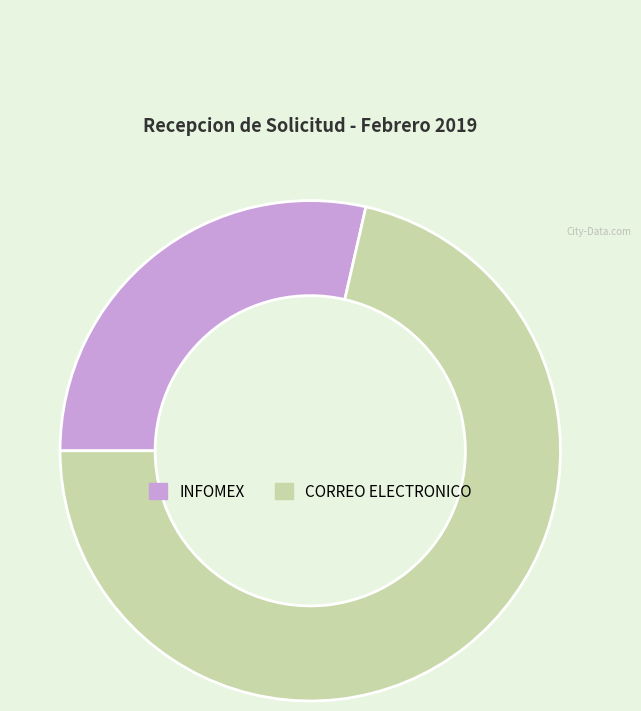

Is the sum of INFOMEX and CORREO ELECTRONICO greater than half?

Yes